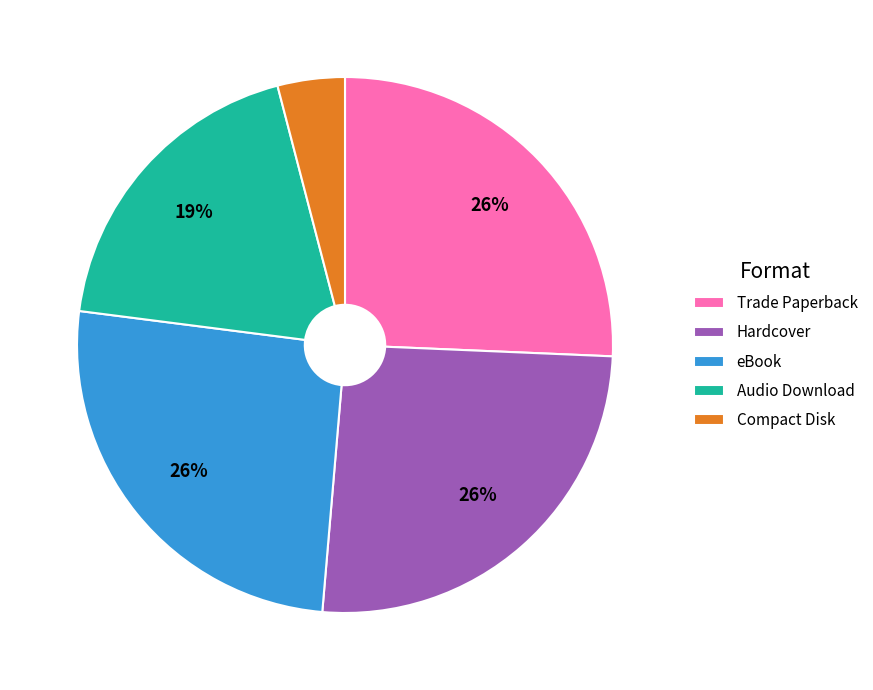

Is it true that eBook is 26% of the pie?

True